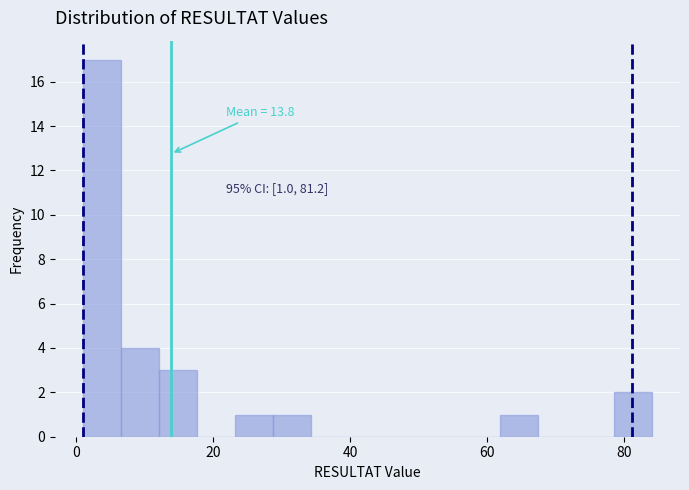

Around what value on the x-axis is the tallest bar? Give the approximate position of its centre, as read against the axis.

4